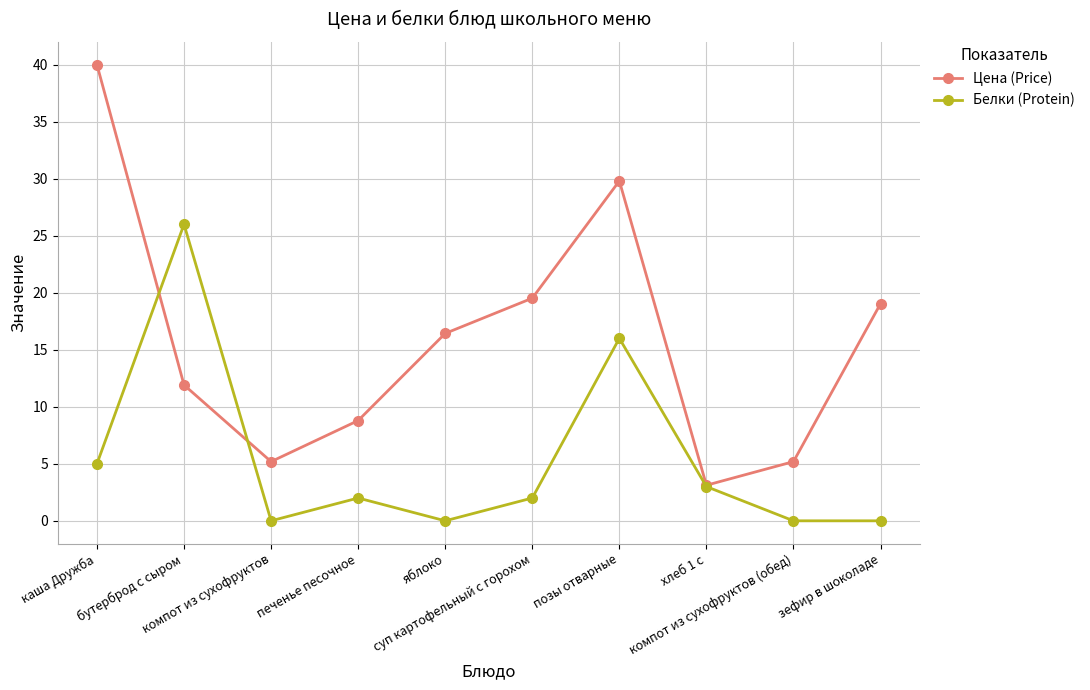

Which series has the largest range (max minus min)?

Цена (Price)